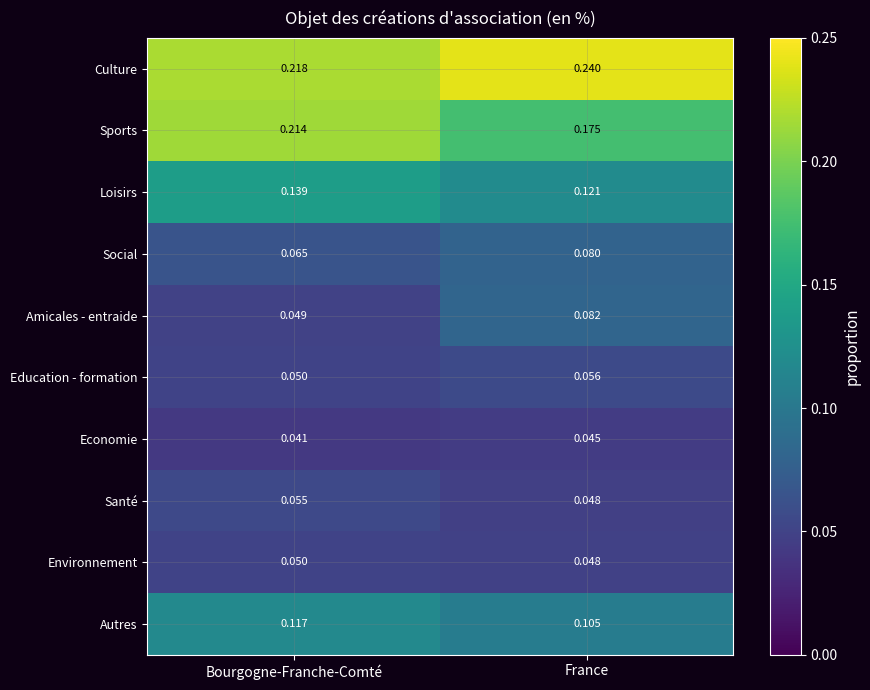

Which category has the lowest value in the Economie series?

Bourgogne-Franche-Comté